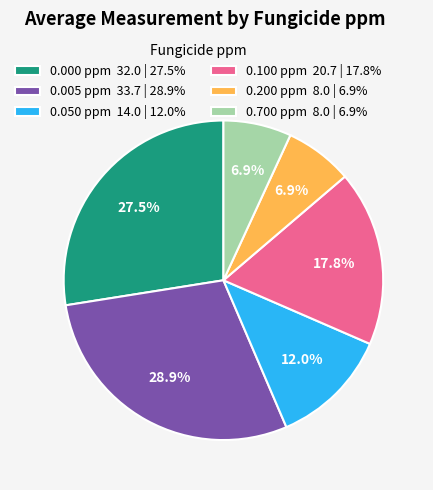

Combined, do 0.700 ppm and 0.000 ppm account for over 50%?

No